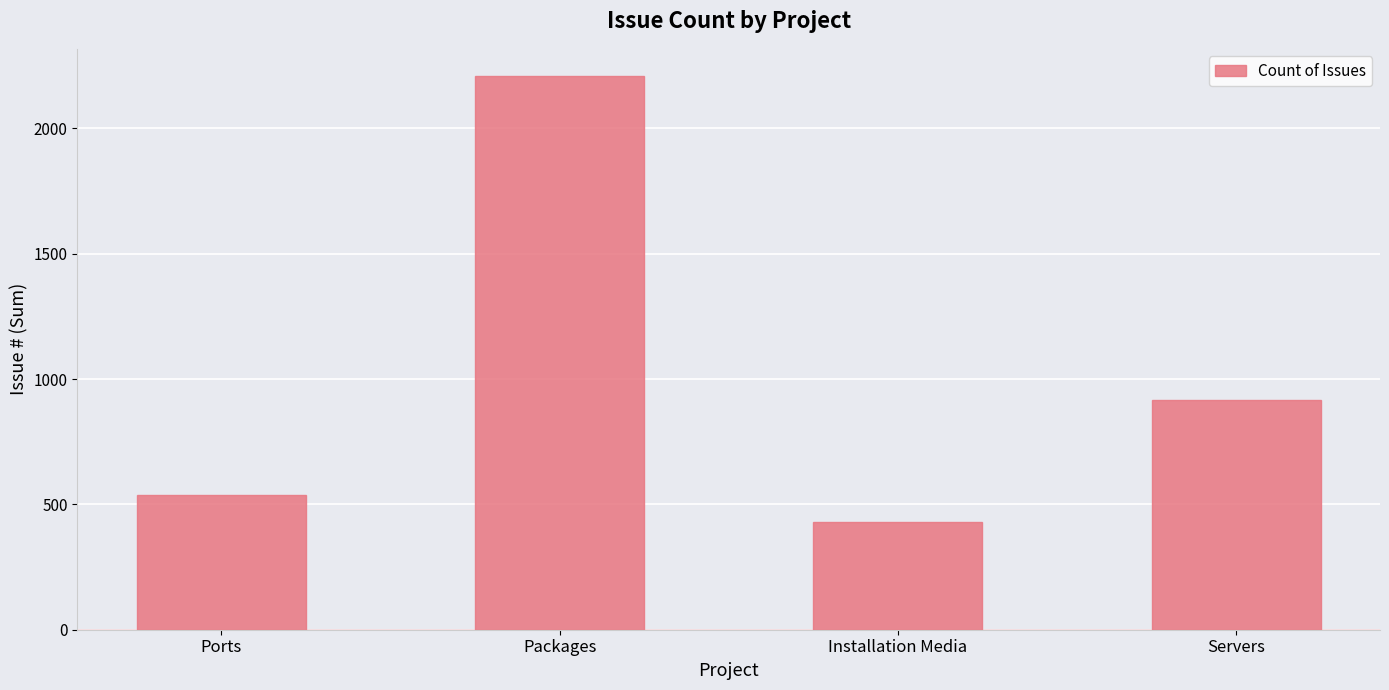

Rank the categories by value from highest to lowest.

Packages, Servers, Ports, Installation Media